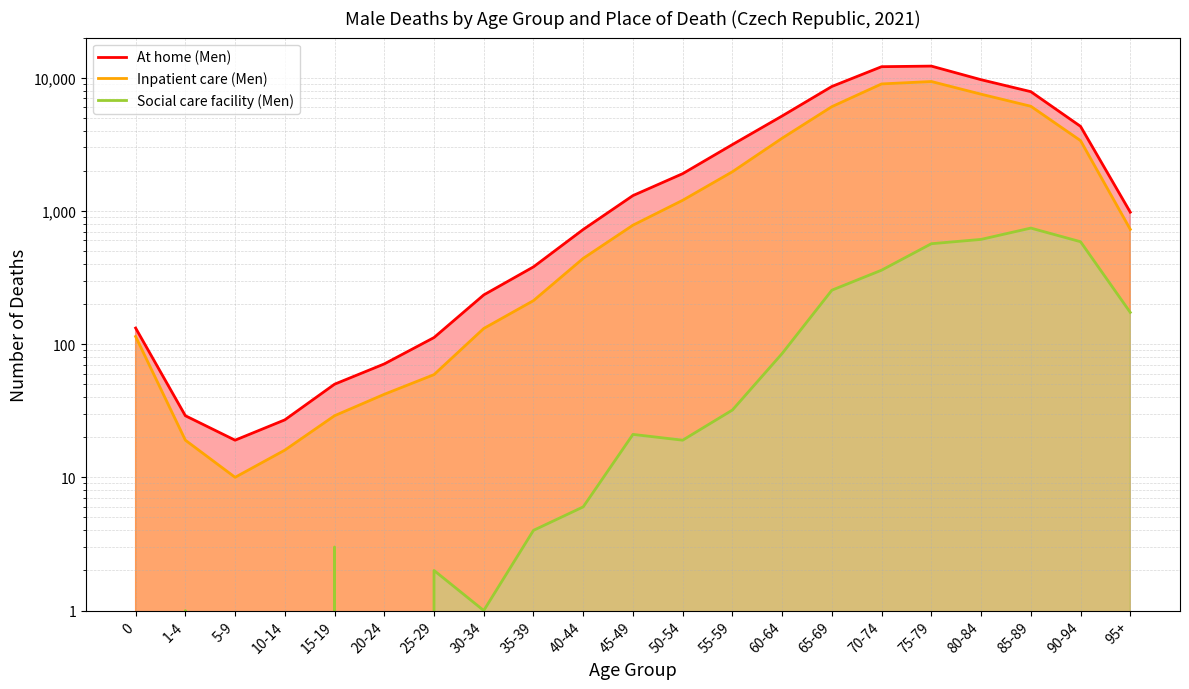

Reading left to right, transcribe all the data shown in this chart.

At home (Men): 0=132	1-4=29	5-9=19	10-14=27	15-19=50	20-24=71	25-29=112	30-34=234	35-39=380	40-44=725	45-49=1303	50-54=1903	55-59=3146	60-64=5158	65-69=8590	70-74=12092	75-79=12216	80-84=9655	85-89=7853	90-94=4311	95+=978
Inpatient care (Men): 0=114	1-4=19	5-9=10	10-14=16	15-19=29	20-24=42	25-29=59	30-34=131	35-39=212	40-44=440	45-49=781	50-54=1201	55-59=1967	60-64=3512	65-69=6060	70-74=8976	75-79=9359	80-84=7517	85-89=6102	90-94=3369	95+=727
Social care facility (Men): 0=0	1-4=1	5-9=0	10-14=0	15-19=3	20-24=0	25-29=2	30-34=1	35-39=4	40-44=6	45-49=21	50-54=19	55-59=32	60-64=85	65-69=254	70-74=359	75-79=567	80-84=611	85-89=743	90-94=587	95+=173